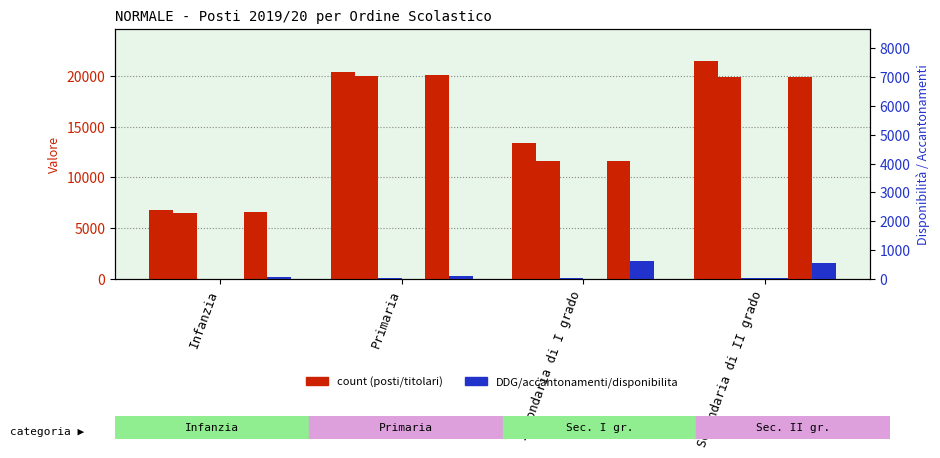

Reading left to right, extract all data points from this chart.

POSTI OD 2019/20: 6737	20374	13385	21444
TITOLARI: 6531	20051	11591	19870
ACCANTONAMENTI: 14	60	53	49
DDG 85/2018: 0	0	6	28
TOTALE TITOLARI: 6545	20111	11650	19947
DISPONIBILITA: 192	263	1735	1577